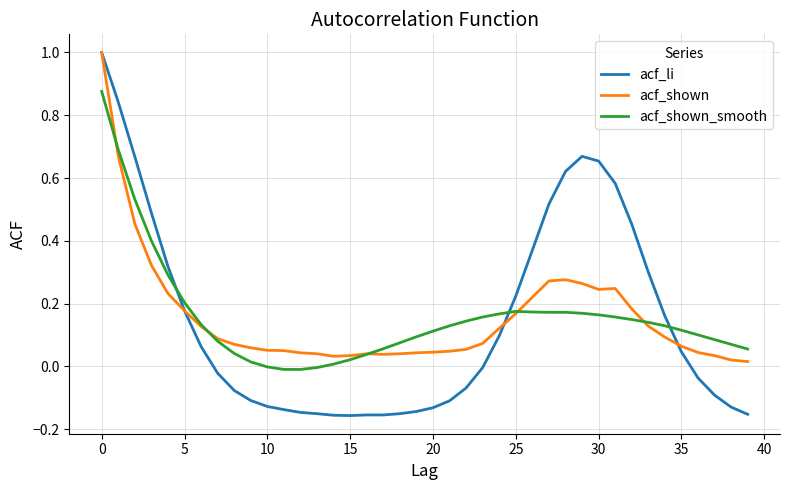

What is the maximum value for acf_shown?

1.0